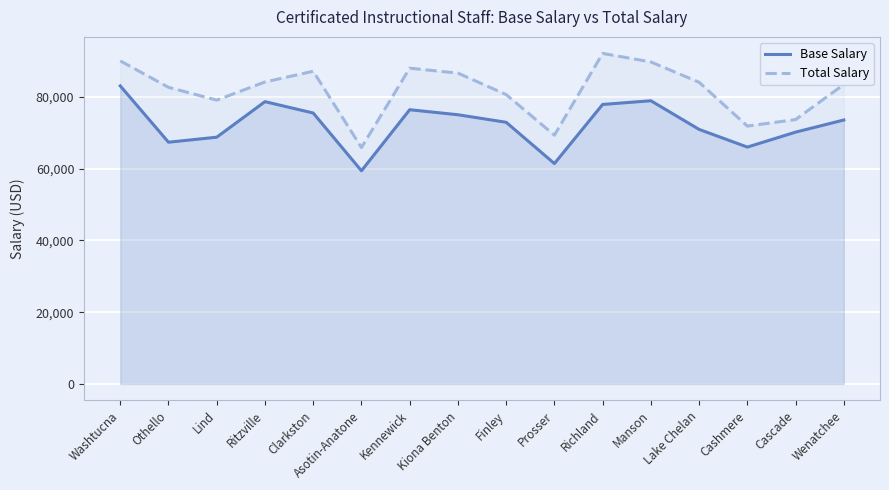

Which category has the lowest value in the Total Salary series?

Asotin-Anatone